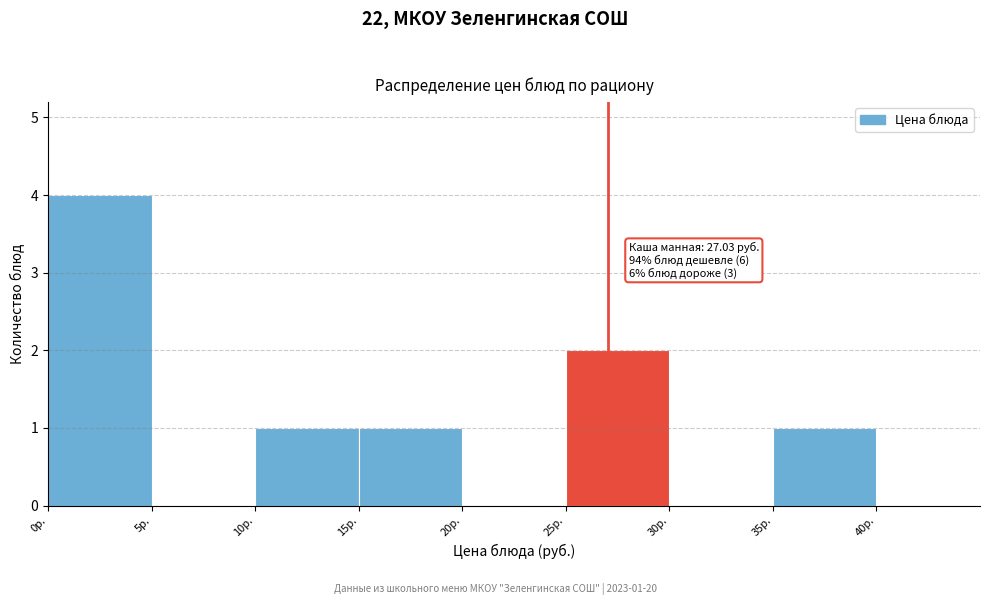

Which range on the x-axis has the tallest bar?

0 to 5